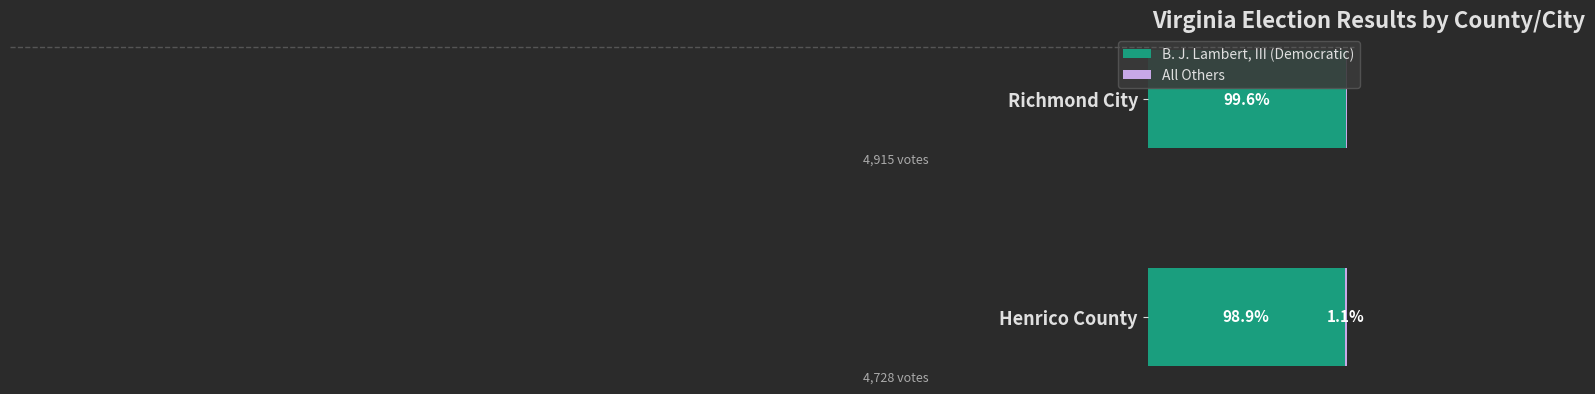

Where is B. J. Lambert, III (Democratic) nearest to the value 99?

Henrico County